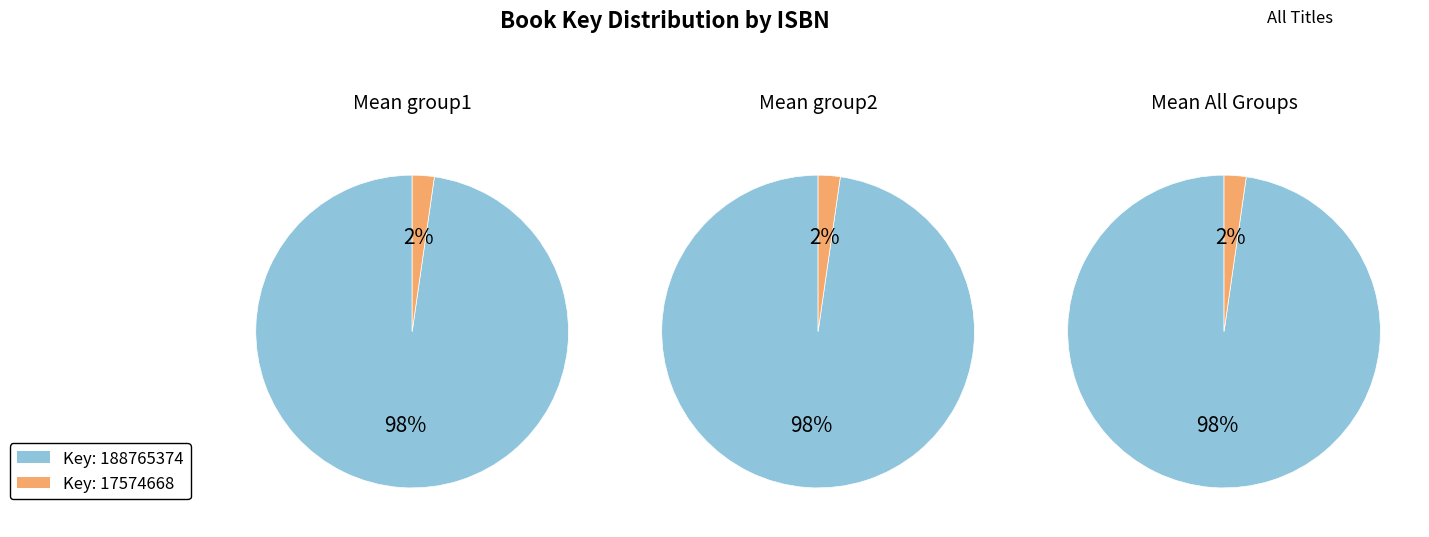

Combined, do Racecar Alphabet (9780689850912) and Grip (9781797155074) account for over 50%?

No